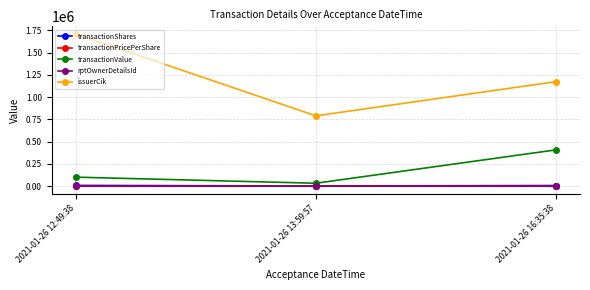

What is the label of the 1st point from the right?

2021-01-26 16:35:38